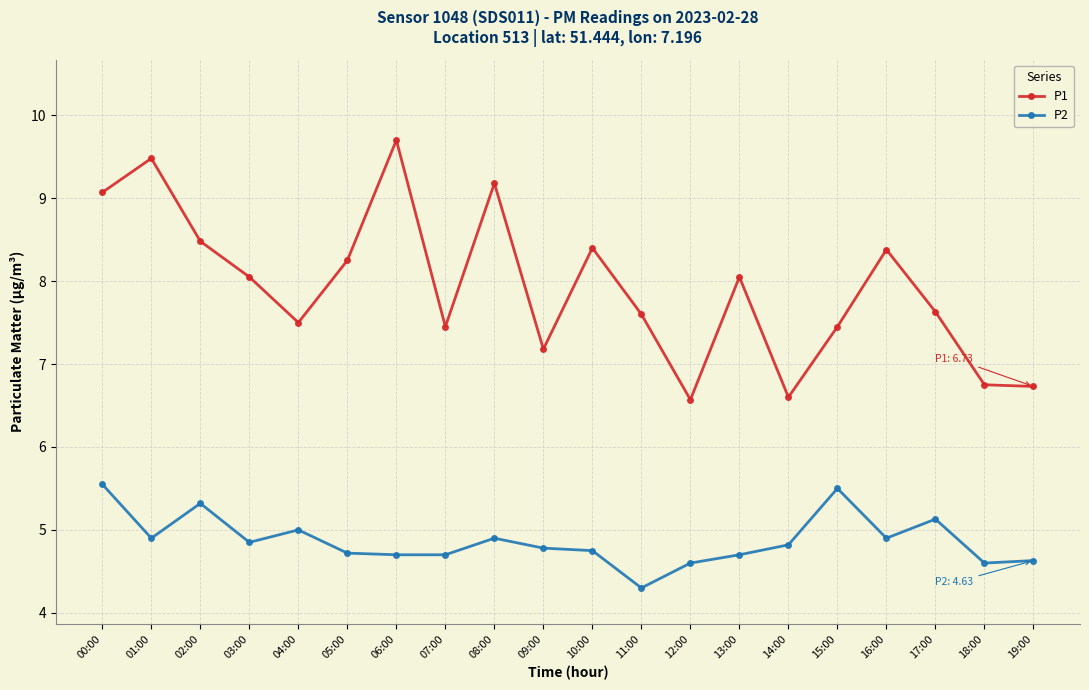

What is the difference between the highest and lowest values at 12:00?

2.0